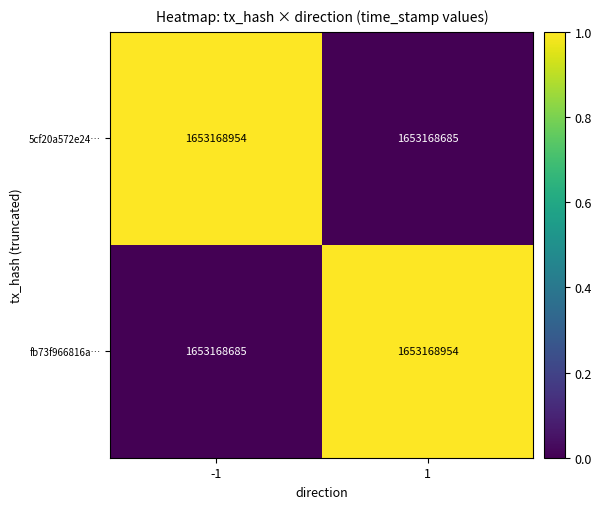

Count the number of categories in the chart.

2